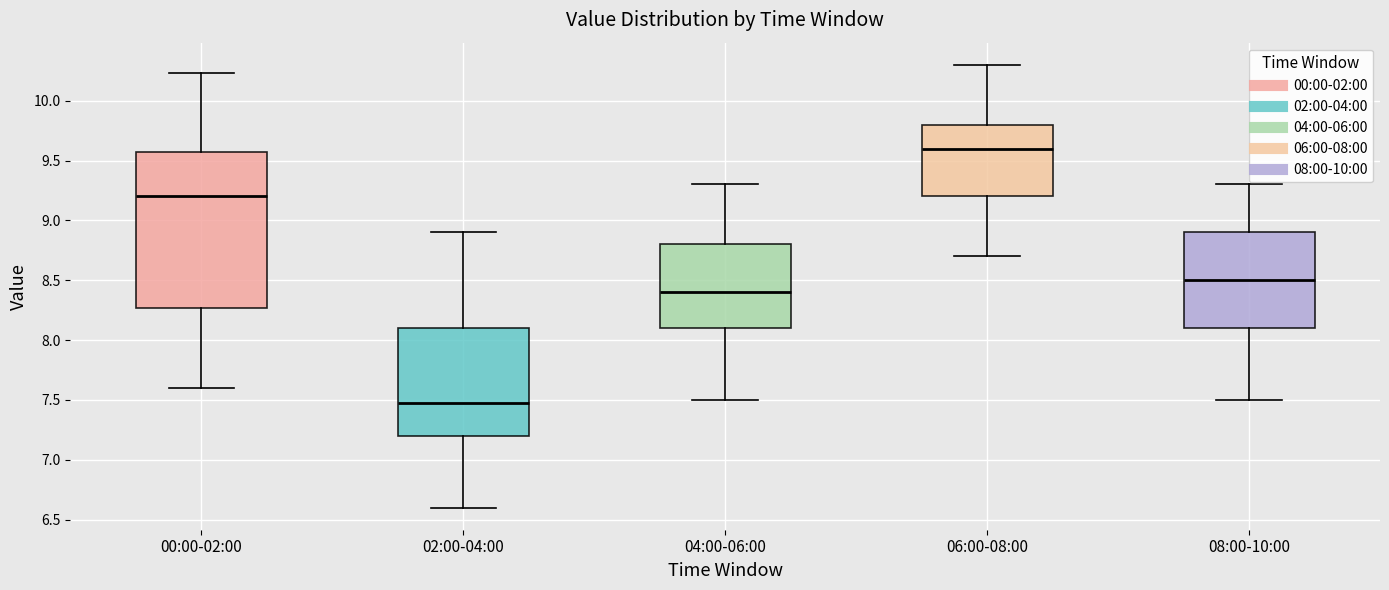

Which box has the lowest median line?

02:00-04:00